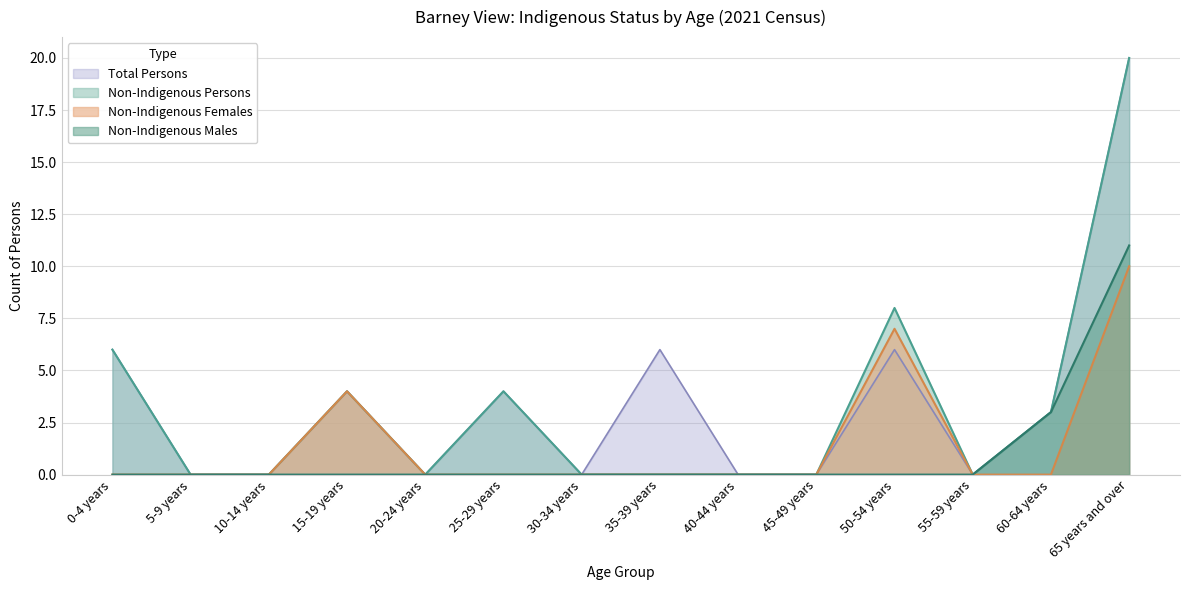

Where is Non-Indigenous Females nearest to the value 5?

15-19 years